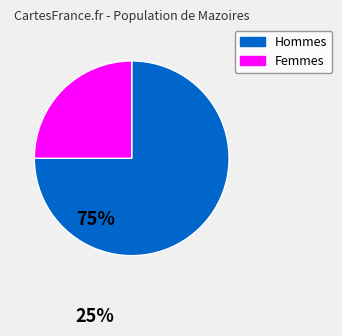

Is there a majority slice in this chart?

Yes